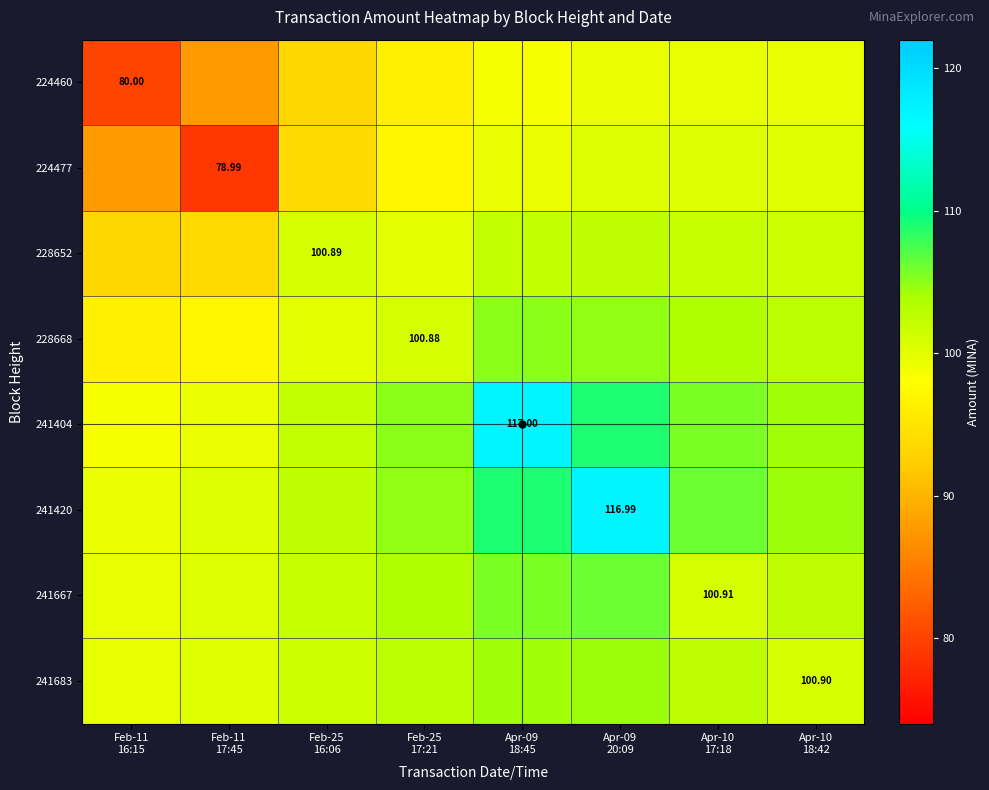

What is the maximum value shown in the chart?

117.0